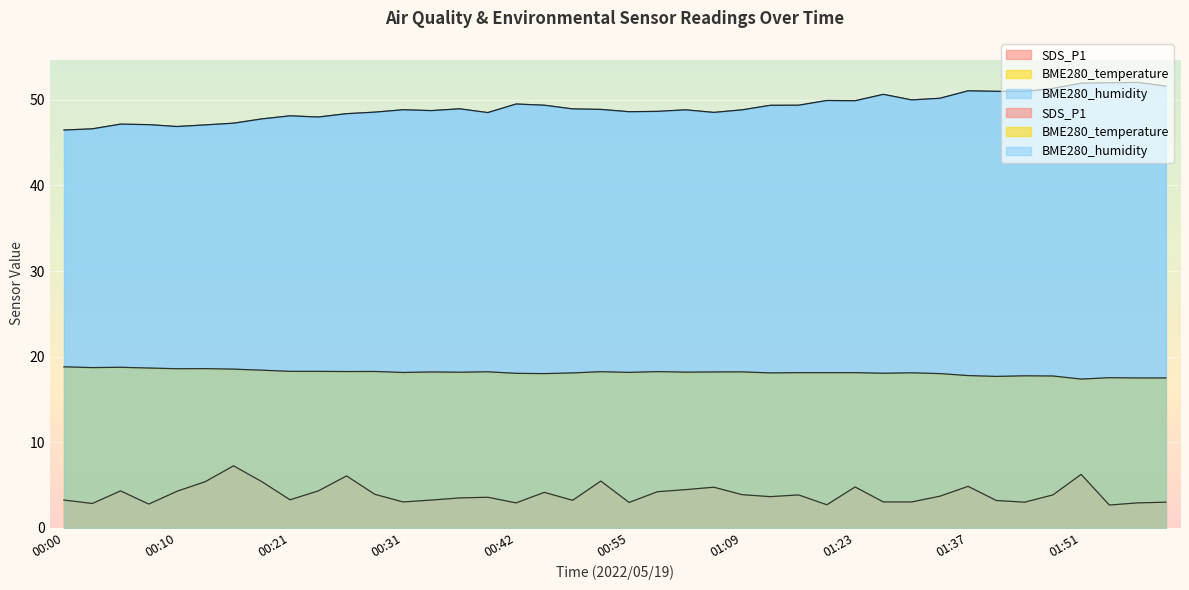

At which label does BME280_temperature first exceed 18?

00:00